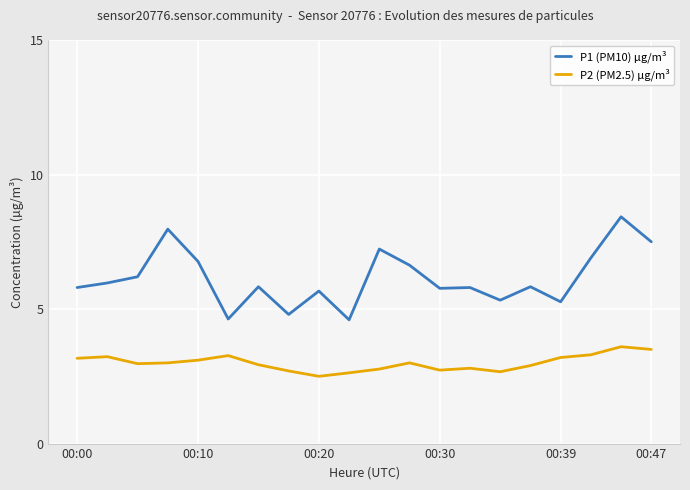

List the series in order of their overall mean, highest first.

P1 (PM10) µg/m³, P2 (PM2.5) µg/m³